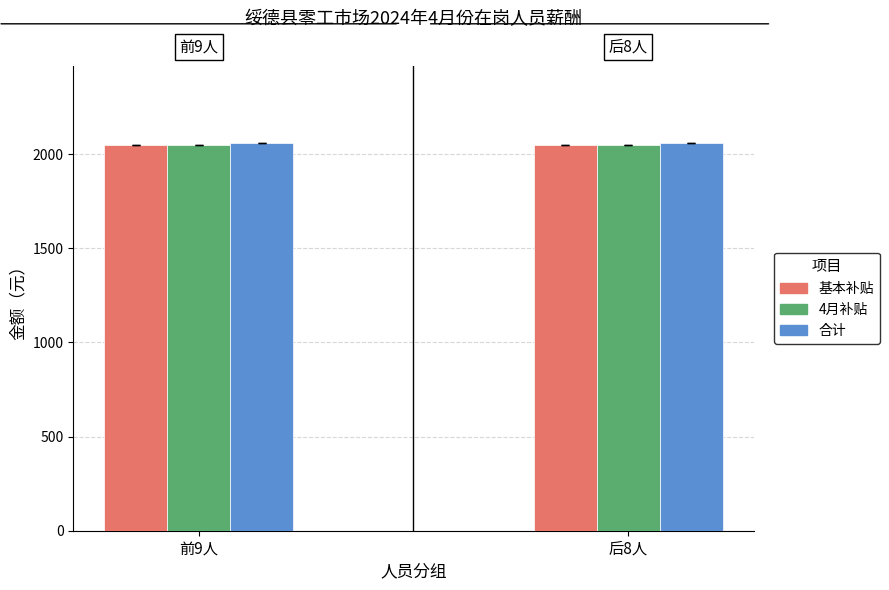

What is the value of the 4月份补贴（元） bar at the 4th from the left?

2050.0